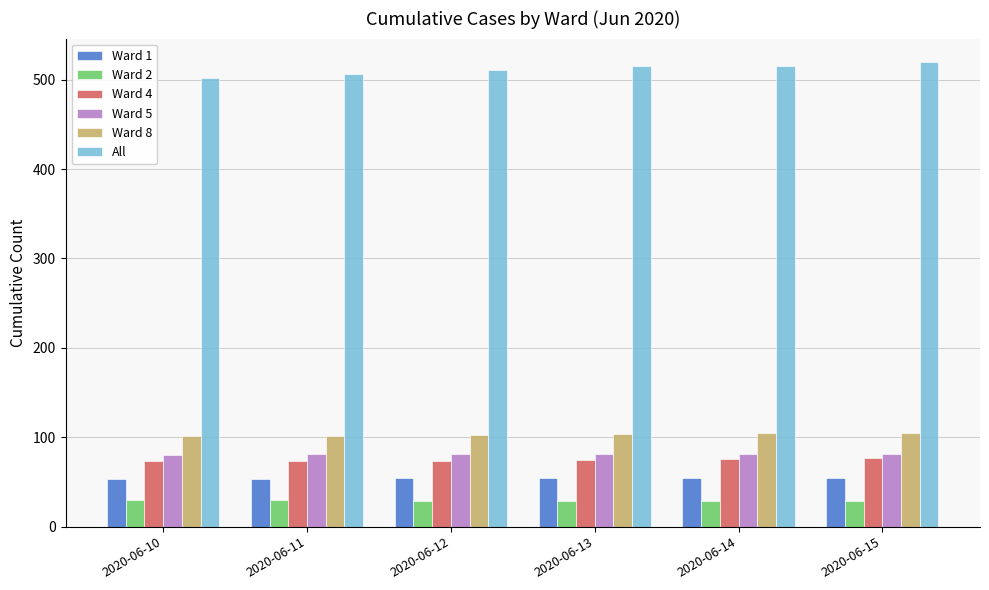

Does the chart contain stacked bars?

No